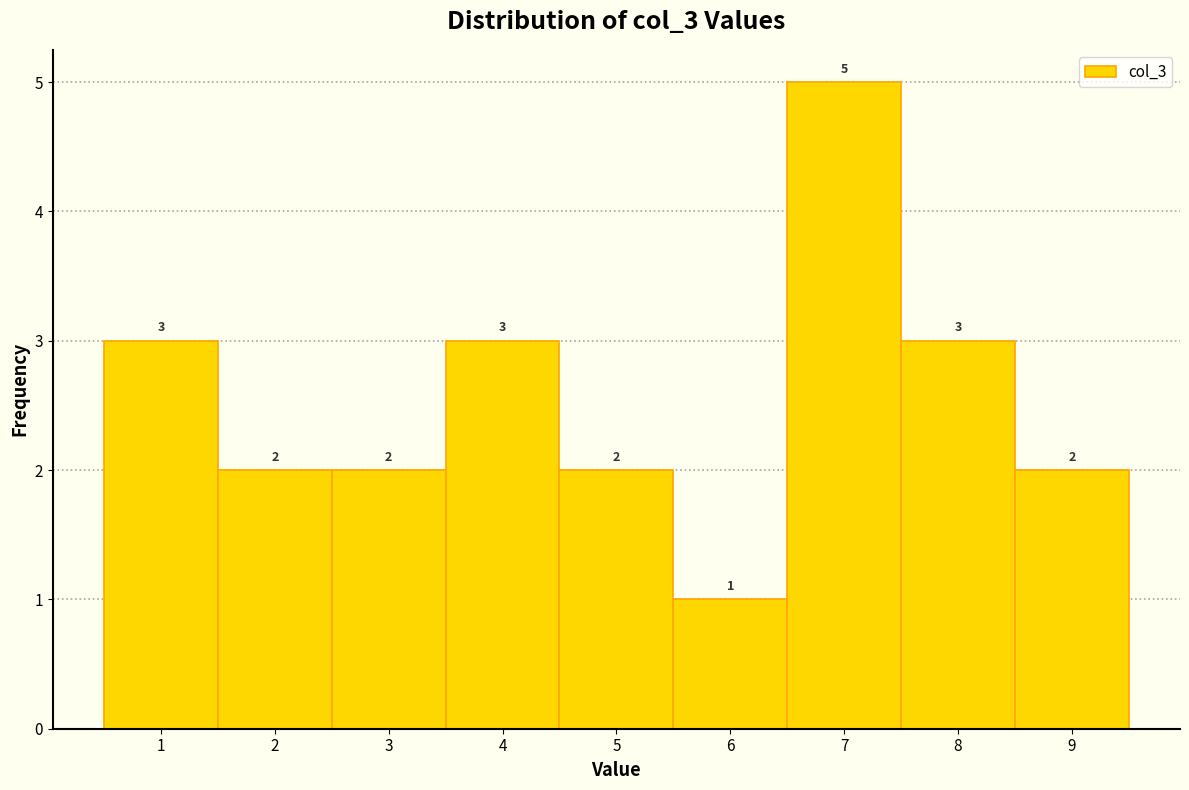

Reading left to right, list every bar in this chart as the range it spans on the x-axis followed by its height.

0.5 to 1.5: 3
1.5 to 2.5: 2
2.5 to 3.5: 2
3.5 to 4.5: 3
4.5 to 5.5: 2
5.5 to 6.5: 1
6.5 to 7.5: 5
7.5 to 8.5: 3
8.5 to 9.5: 2